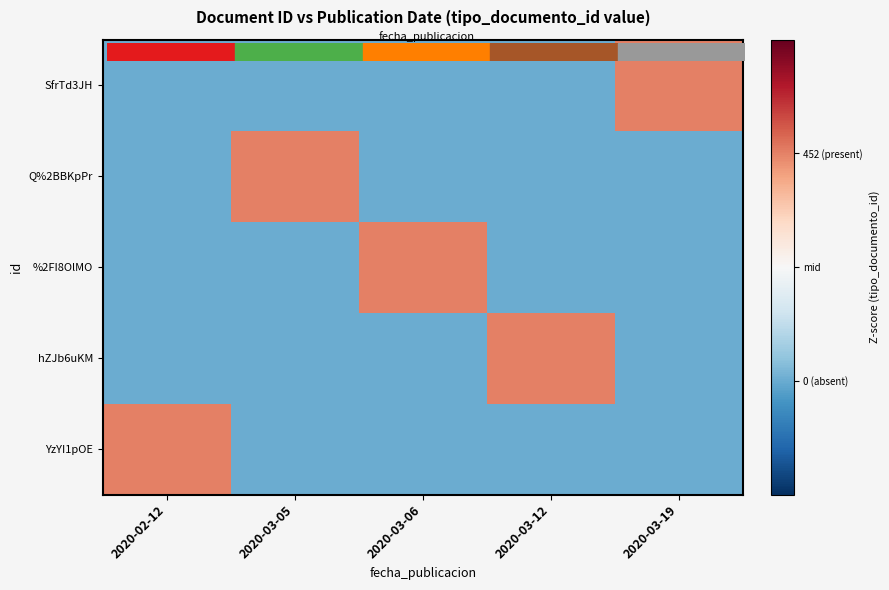

Reading left to right, list all the values displayed in this chart.

SfrTd3JH: 2020-02-12=-1	2020-03-05=-1	2020-03-06=-1	2020-03-12=-1	2020-03-19=1
Q%2BBKpPr: 2020-02-12=-1	2020-03-05=1	2020-03-06=-1	2020-03-12=-1	2020-03-19=-1
%2FI8OlMO: 2020-02-12=-1	2020-03-05=-1	2020-03-06=1	2020-03-12=-1	2020-03-19=-1
hZJb6uKM: 2020-02-12=-1	2020-03-05=-1	2020-03-06=-1	2020-03-12=1	2020-03-19=-1
YzYI1pOE: 2020-02-12=1	2020-03-05=-1	2020-03-06=-1	2020-03-12=-1	2020-03-19=-1